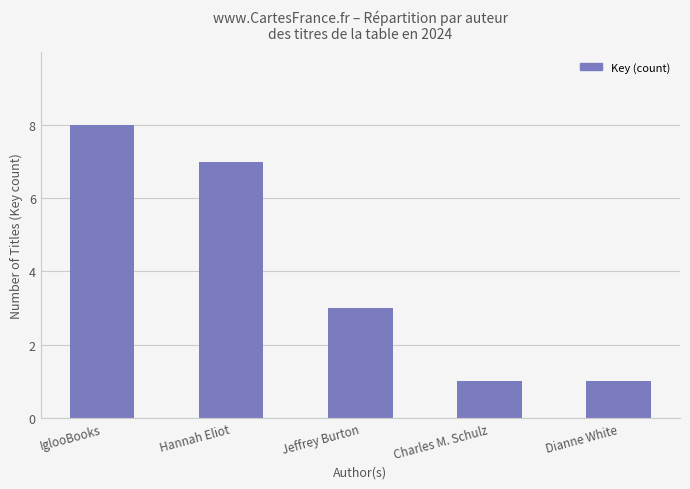

What is the approximate value at IglooBooks?

8